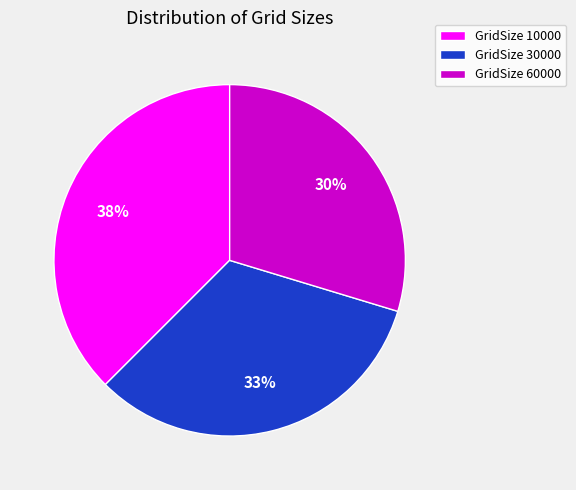

What is the smallest slice in the pie chart?

GridSize 60000